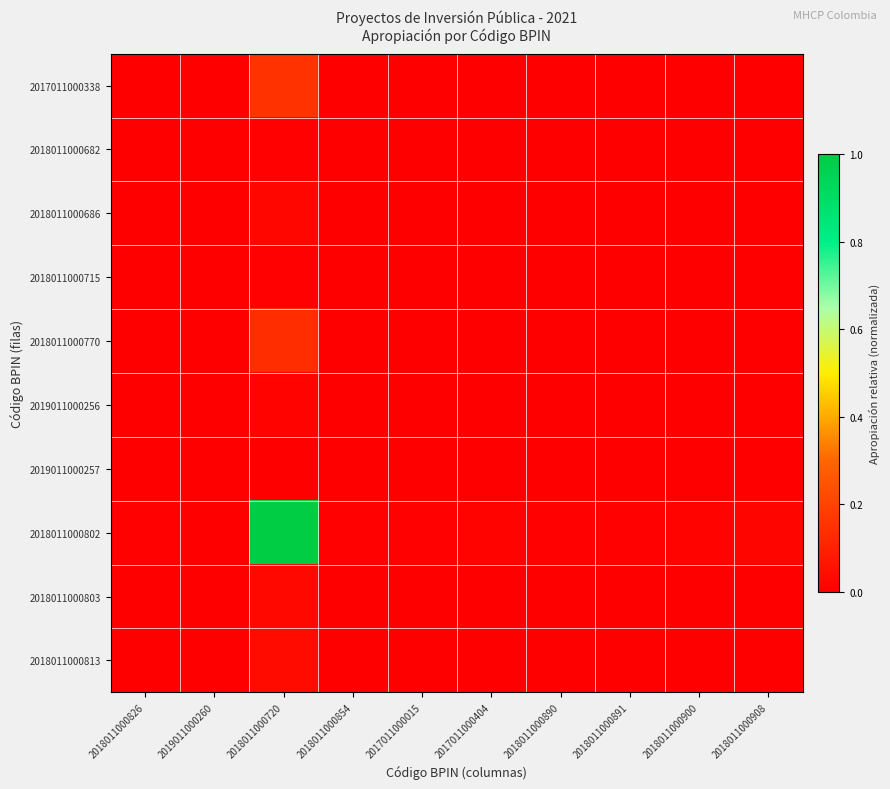

At how many categories does at least one series exceed 0?

10